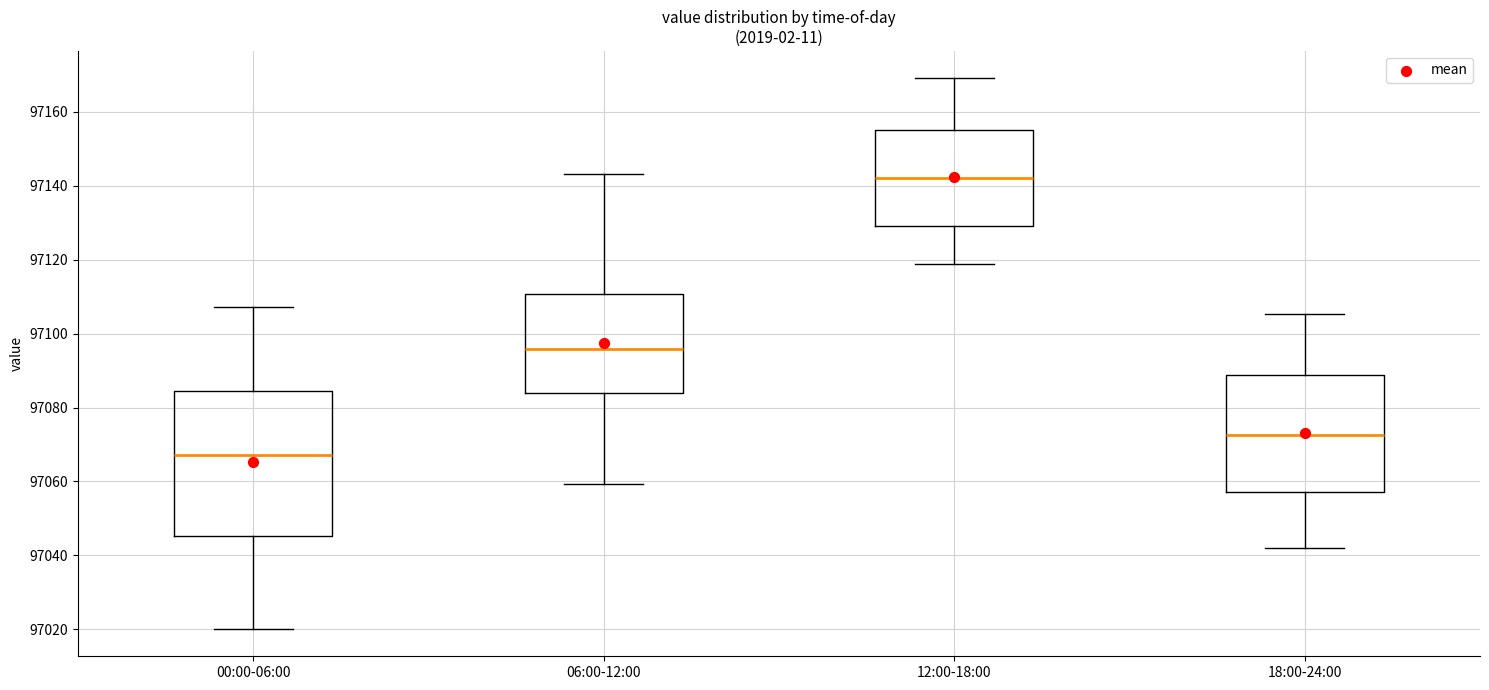

Reading left to right, read every box against the y-axis: the position of its median line, the range the box covers, and the ends of its whiskers. The values are not printed on the chart, so give them approximately, as read against the axis.

00:00-06:00: median 97068, box 97046 to 97084, whiskers 97020 to 97108
06:00-12:00: median 97096, box 97084 to 97110, whiskers 97060 to 97144
12:00-18:00: median 97142, box 97130 to 97154, whiskers 97118 to 97168
18:00-24:00: median 97072, box 97058 to 97088, whiskers 97042 to 97106